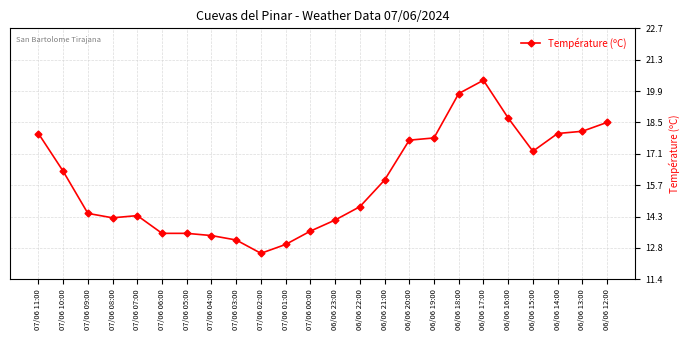

What is the smallest value displayed?

12.6